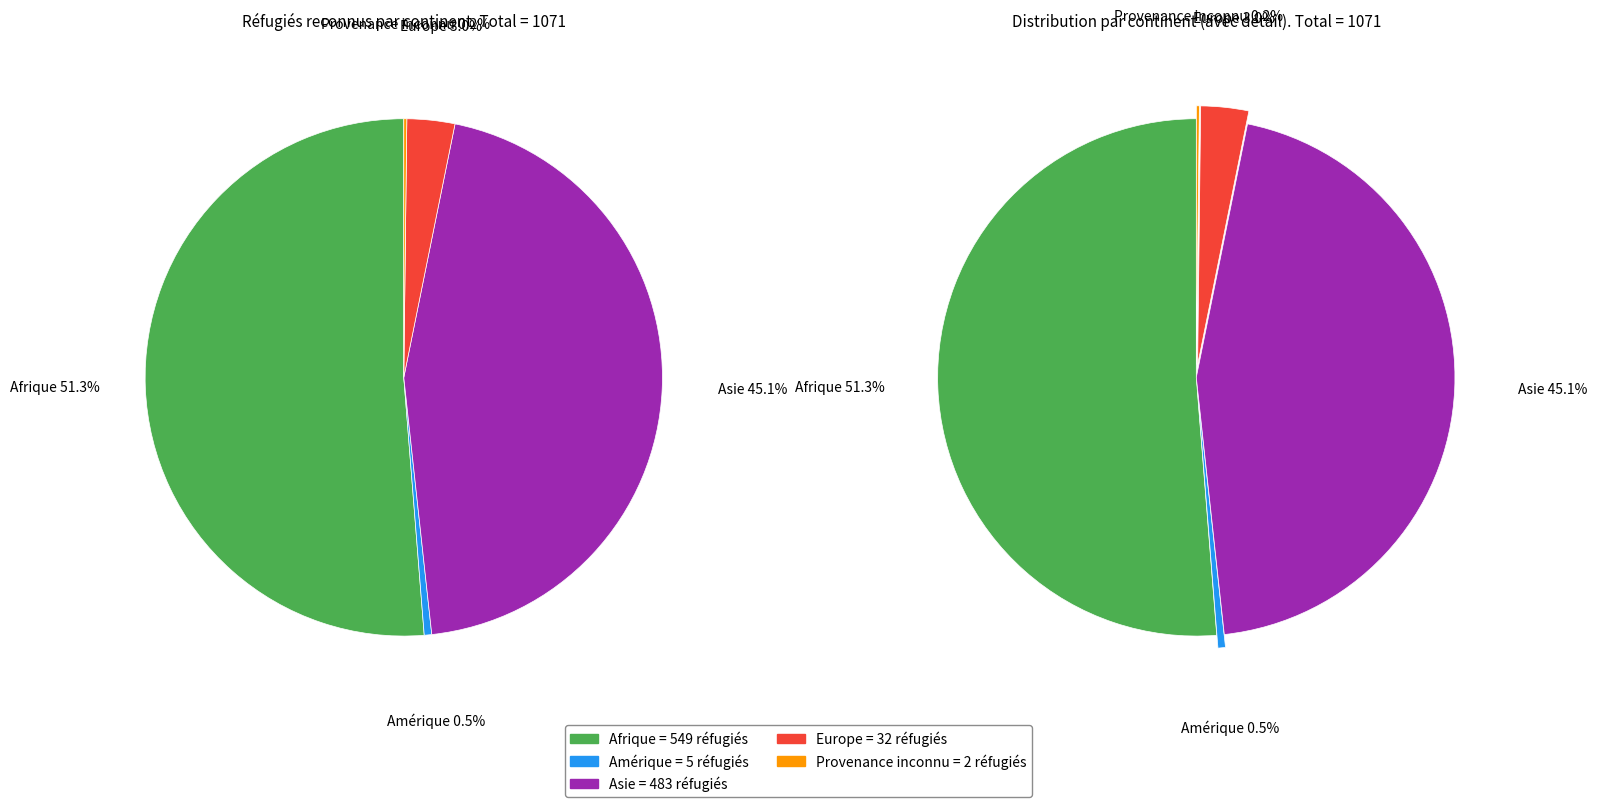

To the nearest percent, what is the combined percentage of Afrique and Provenance inconnu?

51%